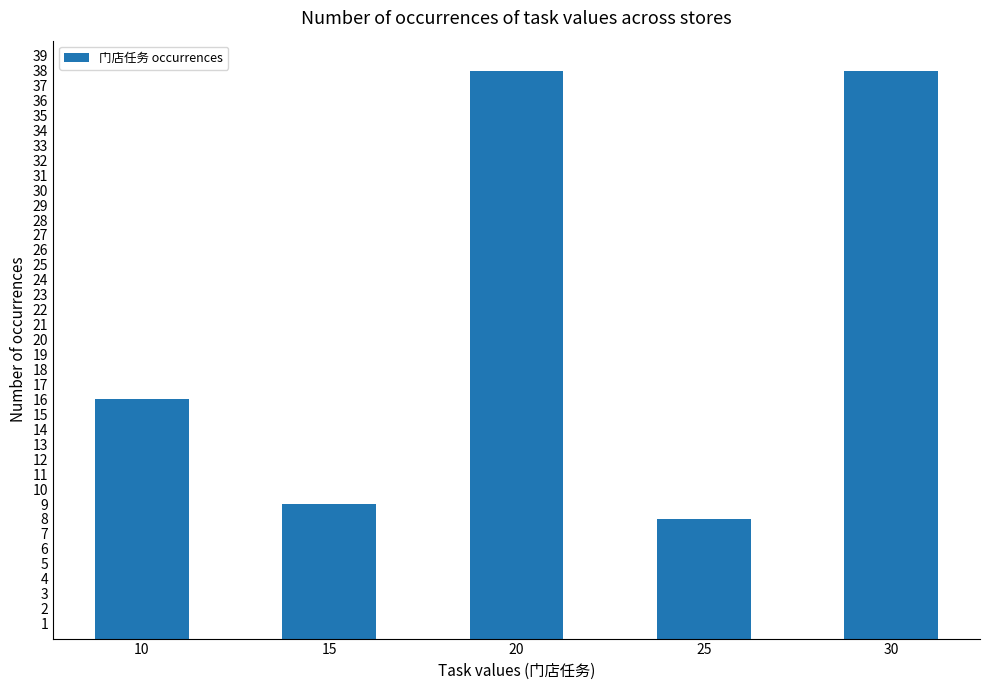

Reading right to left, transcribe all the data shown in this chart.

30=38	25=8	20=38	15=9	10=16